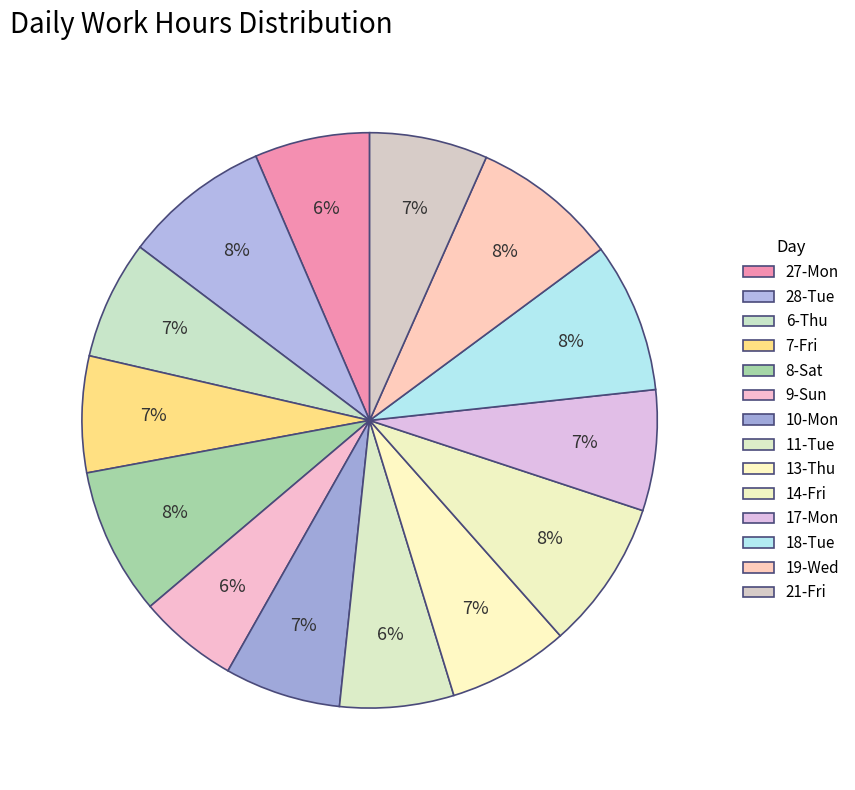

To the nearest percent, what is the average slice percentage?

7%